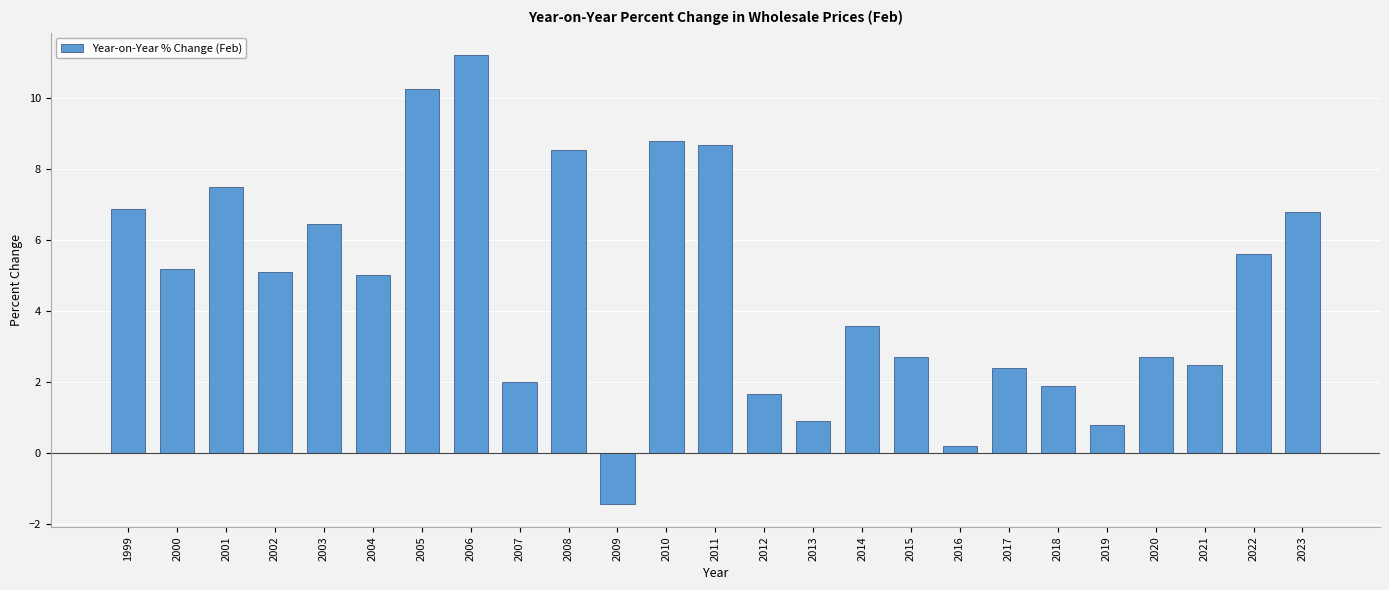

Reading right to left, transcribe all the data shown in this chart.

2023=6.8	2022=5.6	2021=2.5	2020=2.7	2019=0.8	2018=1.9	2017=2.4	2016=0.2	2015=2.7	2014=3.6	2013=0.9	2012=1.7	2011=8.7	2010=8.8	2009=-1.4	2008=8.6	2007=2.0	2006=11.2	2005=10.3	2004=5.0	2003=6.5	2002=5.1	2001=7.5	2000=5.2	1999=6.9